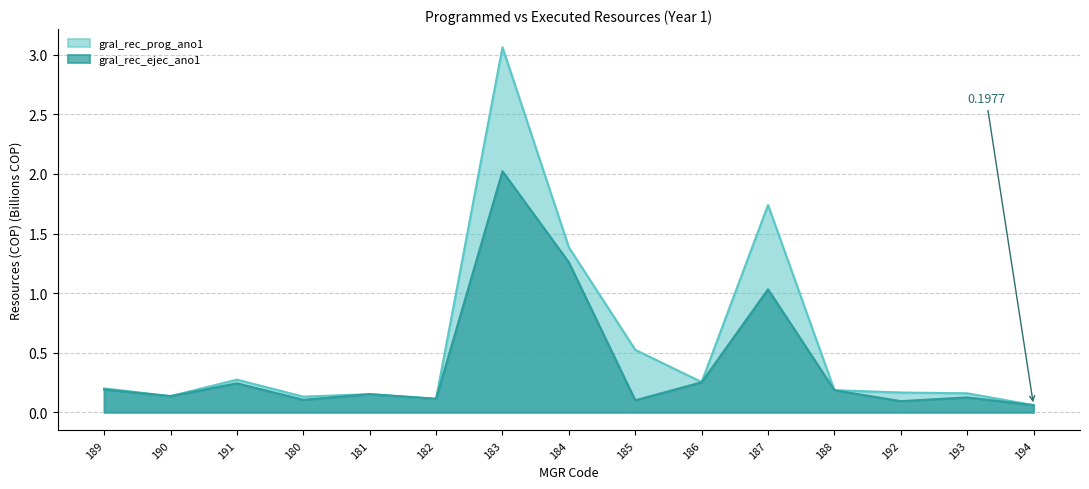

Rank the categories by gral_rec_prog_ano1 value from highest to lowest.

183, 187, 184, 185, 191, 186, 189, 188, 192, 193, 181, 190, 180, 182, 194